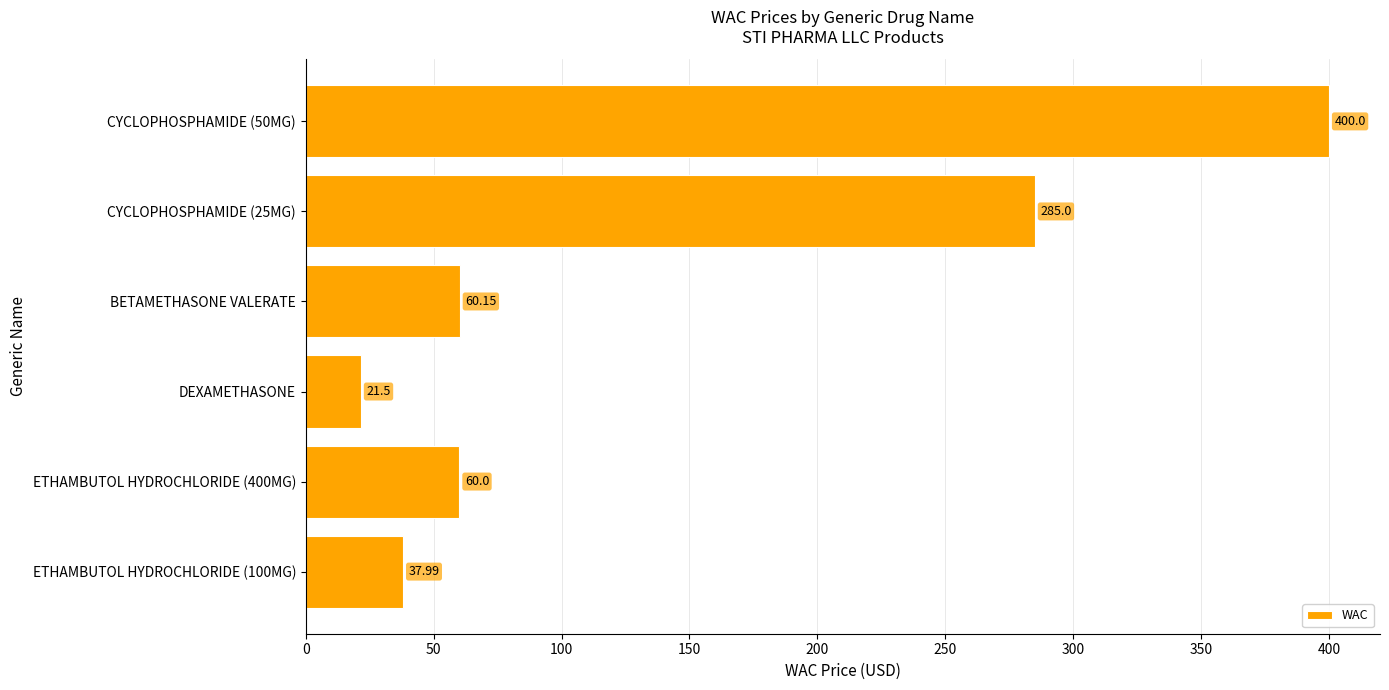

Count the number of data series in this chart.

1